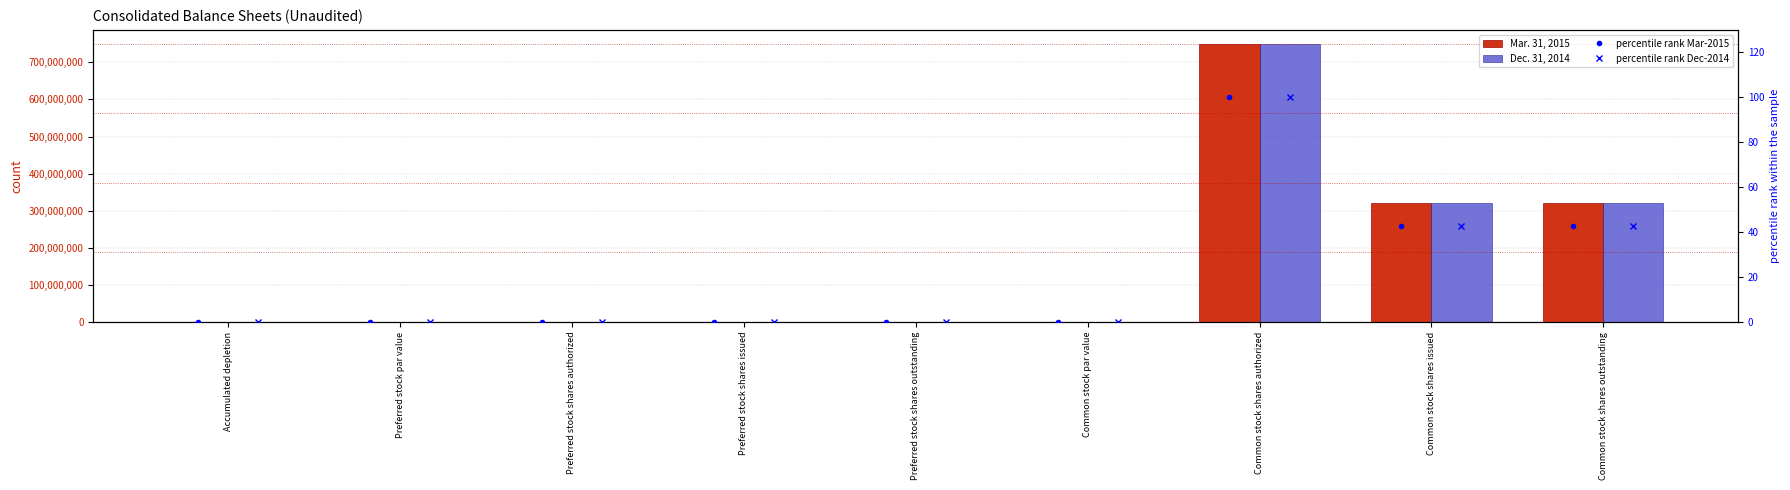

How many values in the Mar. 31, 2015 series are below 1000?

2